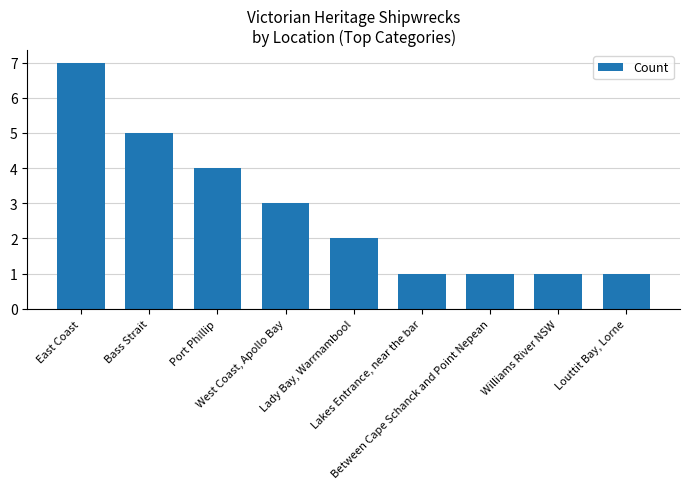

What is the change in value from East Coast to Port Phillip?

-3